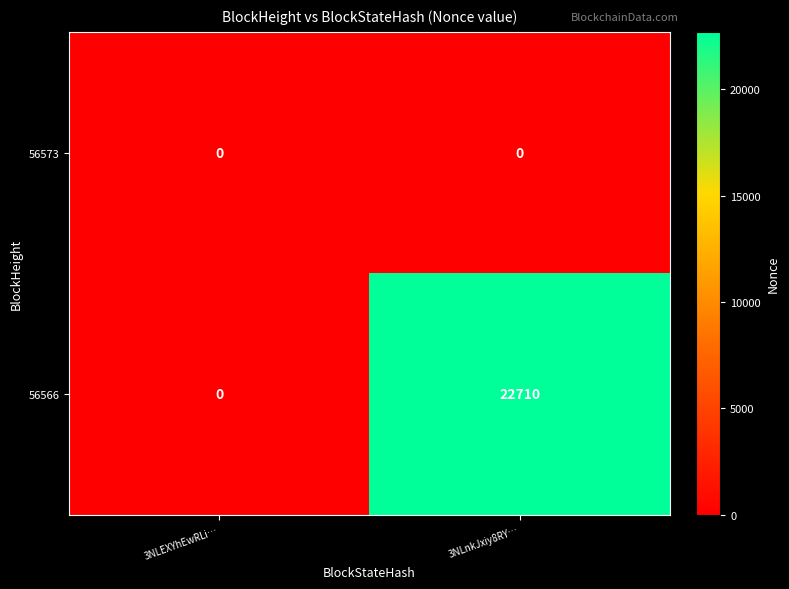

Count the number of categories in the chart.

2